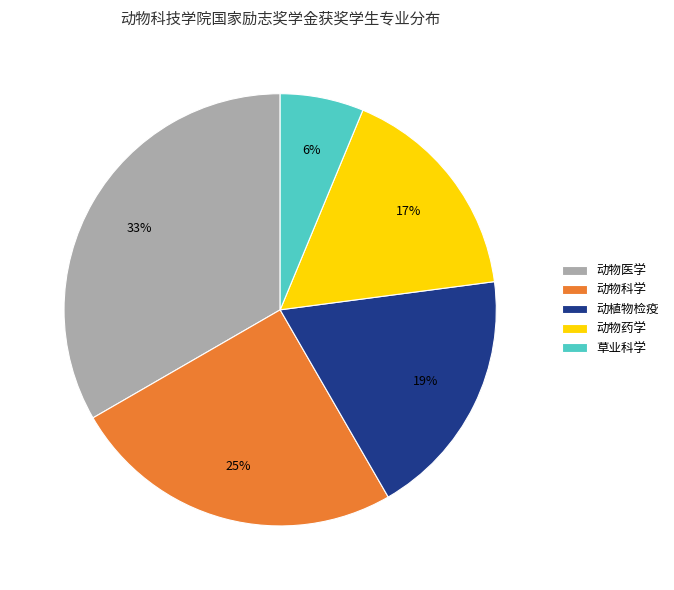

To the nearest percent, what is the average slice percentage?

20%